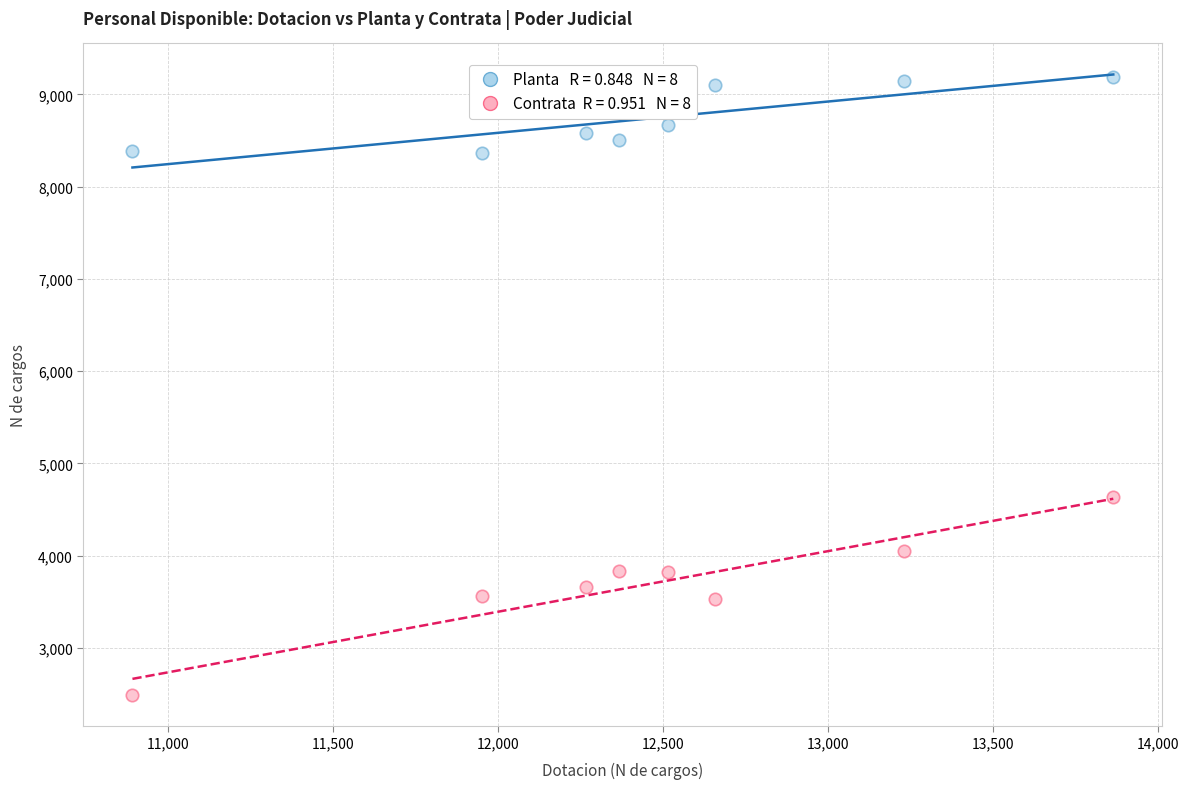

Across all series, what Y value is closest to 5841?

4640